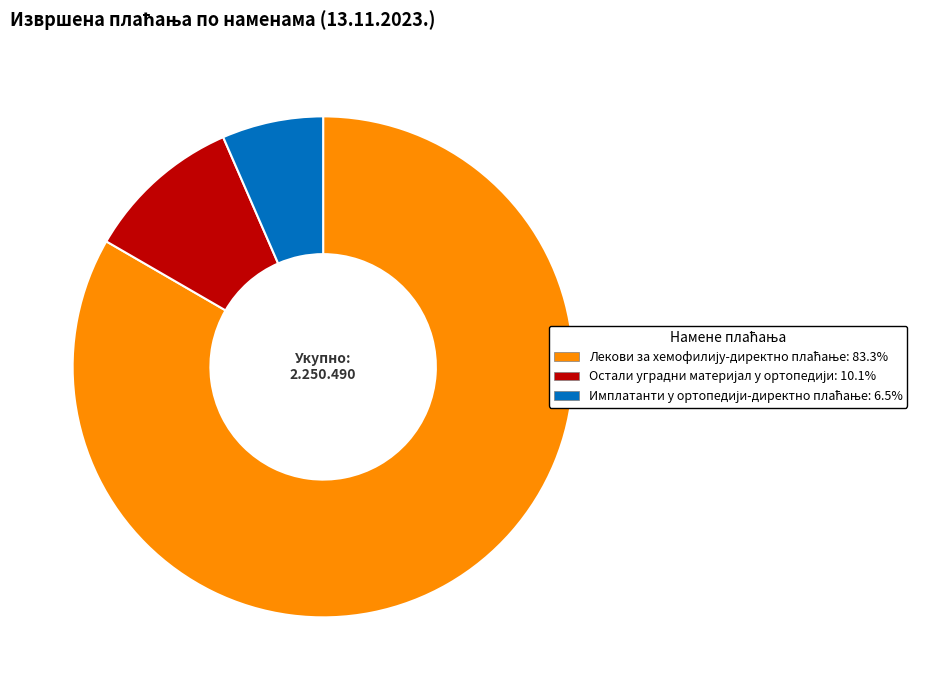

Does any single category account for the majority?

Yes